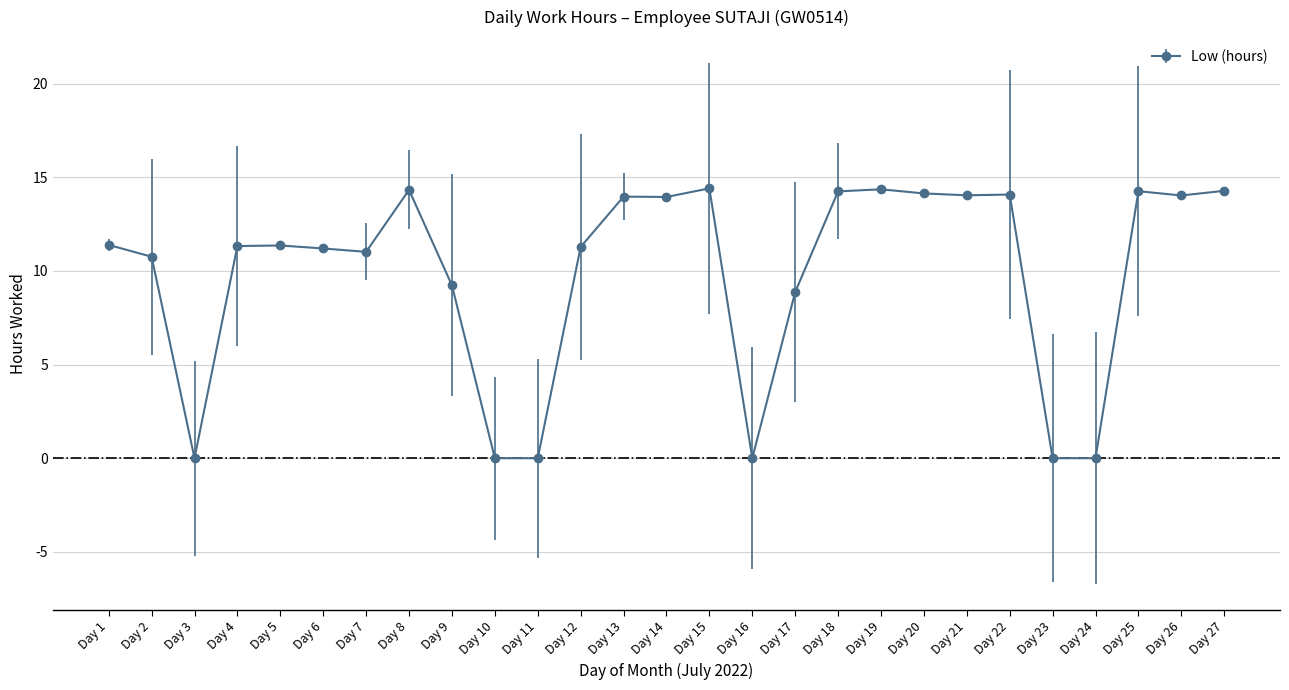

True or false: the data shows 11.4 at Day 1.

True